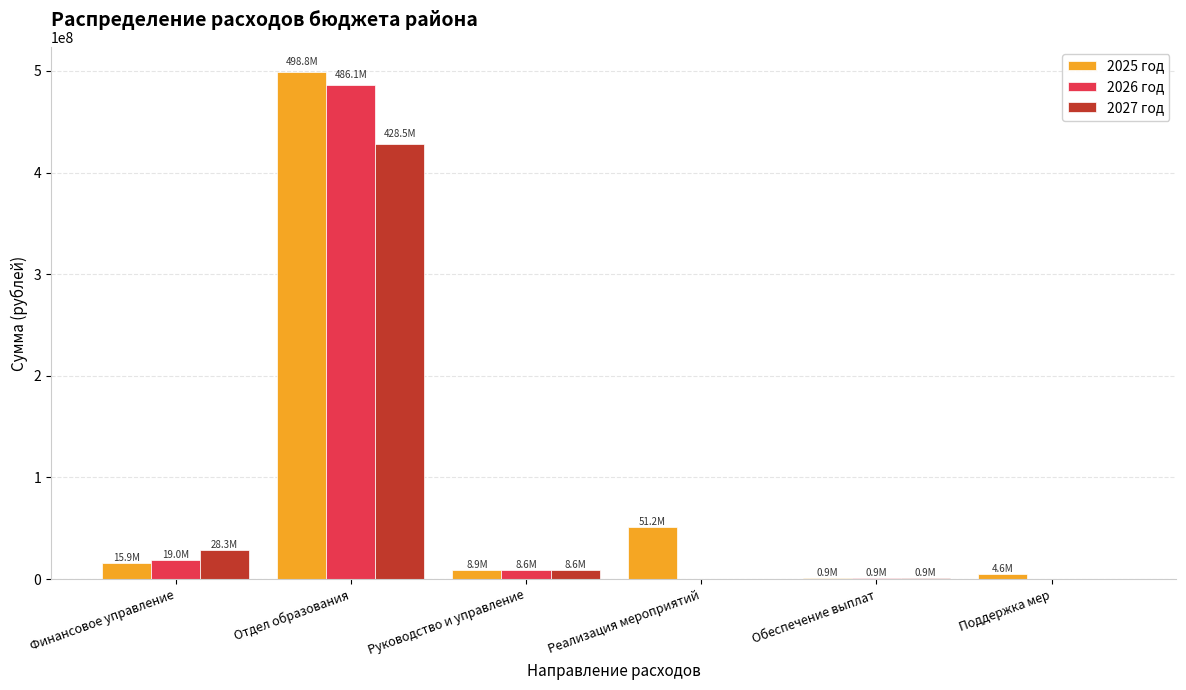

Is it true that 2025 год equals 51185686.7 at Реализация мероприятий?

True